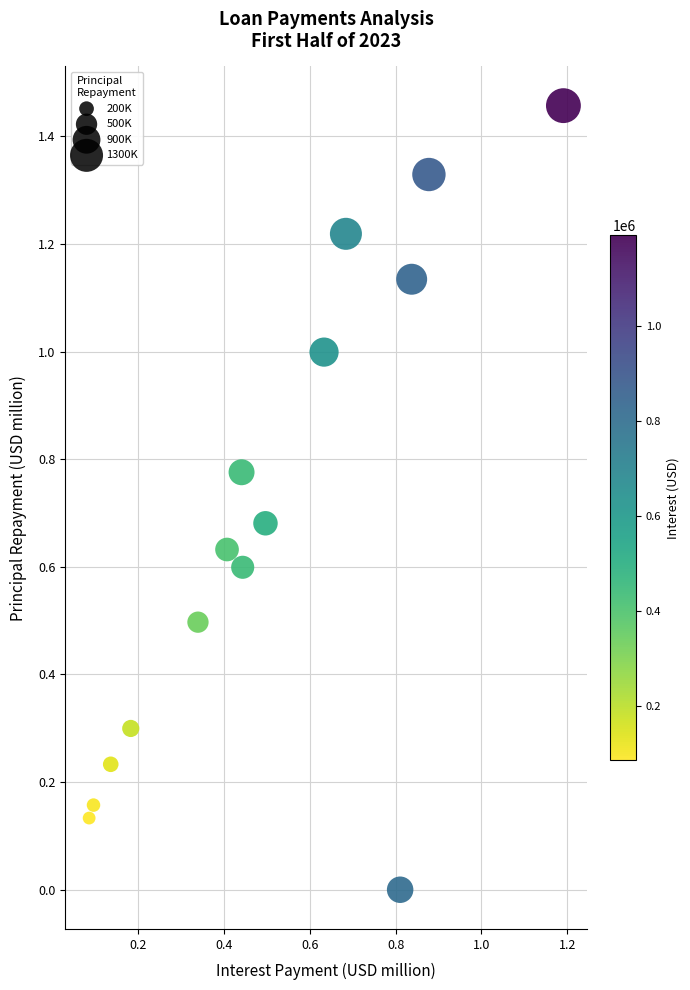

How many data points are displayed?

15